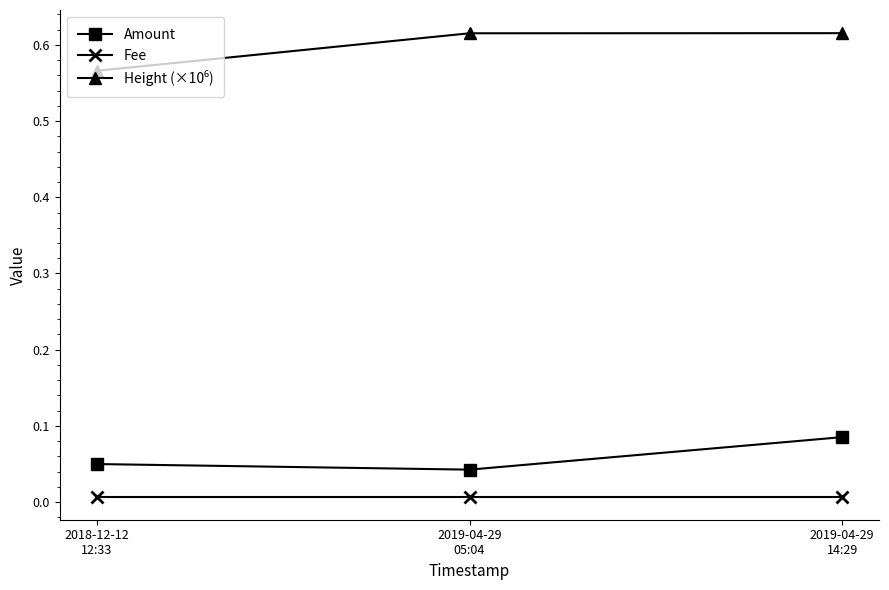

What is the label of the 3rd point from the left?

2019-04-29
14:29